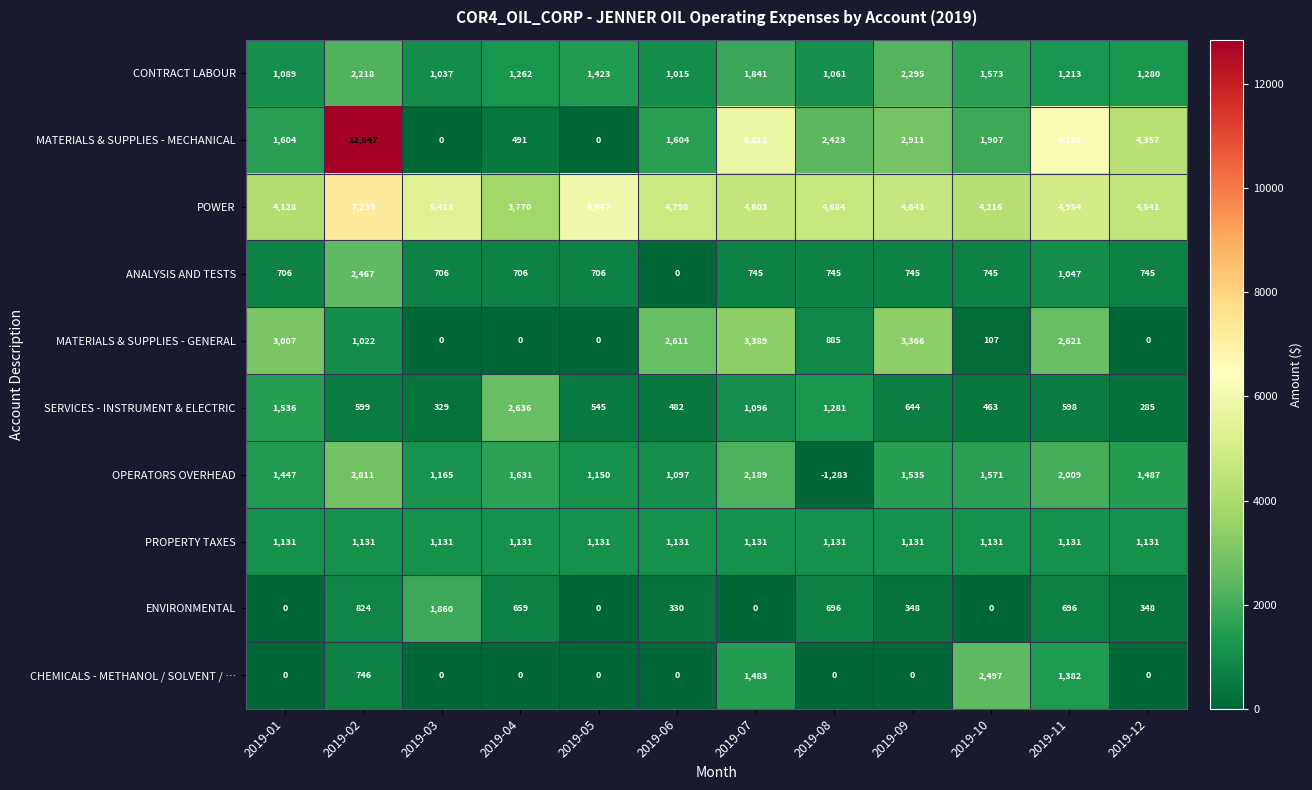

Is it true that SERVICES - INSTRUMENT & ELECTRIC equals 65 at 2019-12?

False